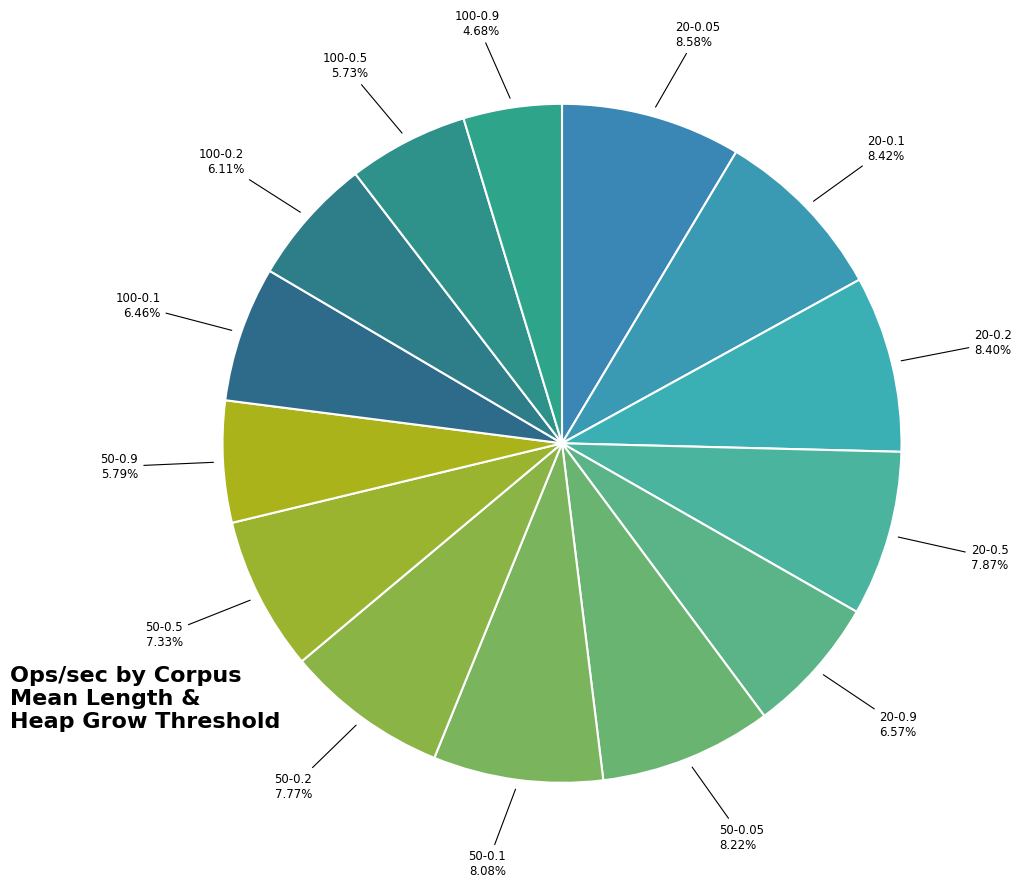

Count the number of slices in the pie.

14